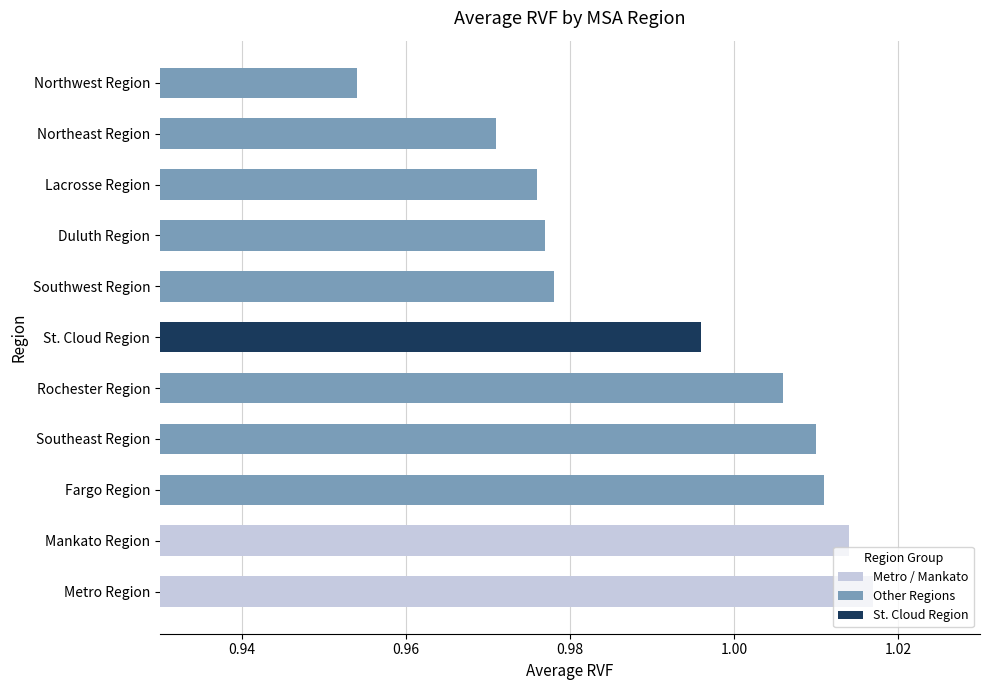

What is the sum of the values at Southwest Region and St. Cloud Region?

2.0